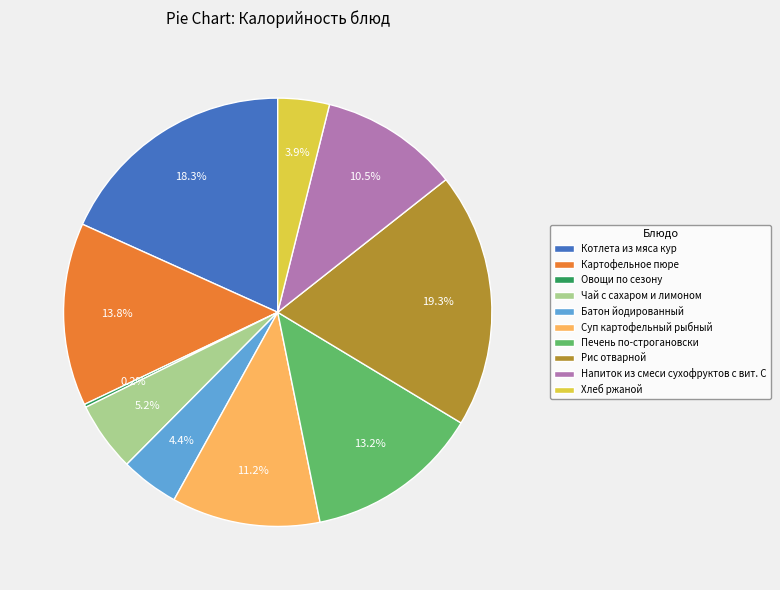

What percentage is NOT represented by Картофельное пюре?

86.2%